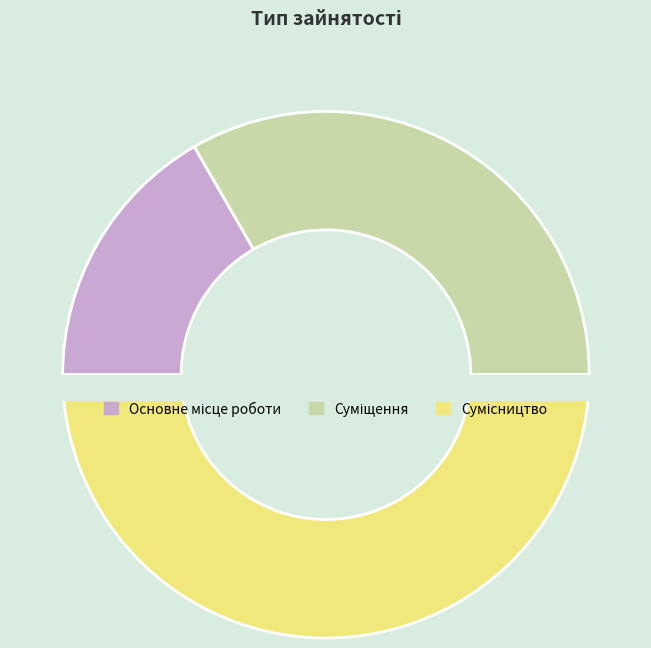

How many segments does this pie chart have?

3